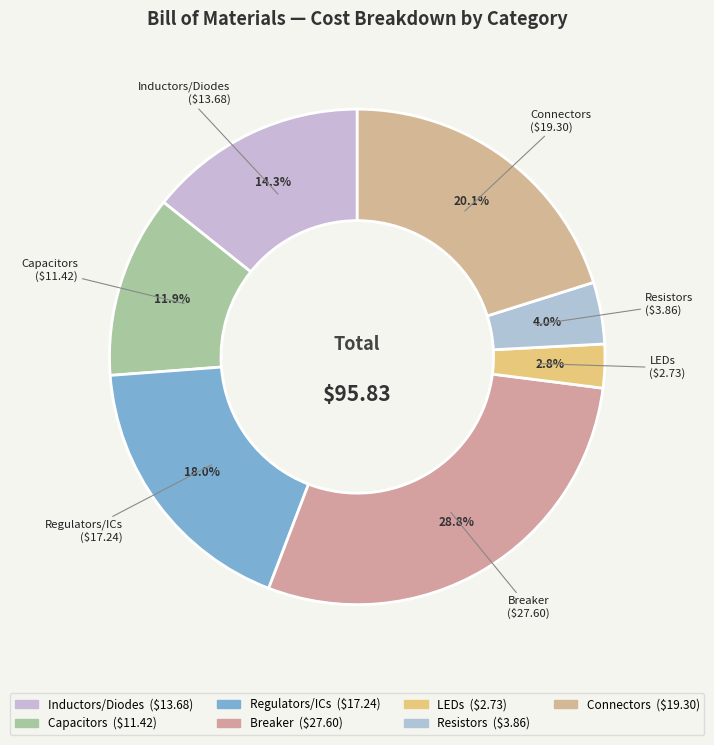

How many slices are in this pie chart?

7